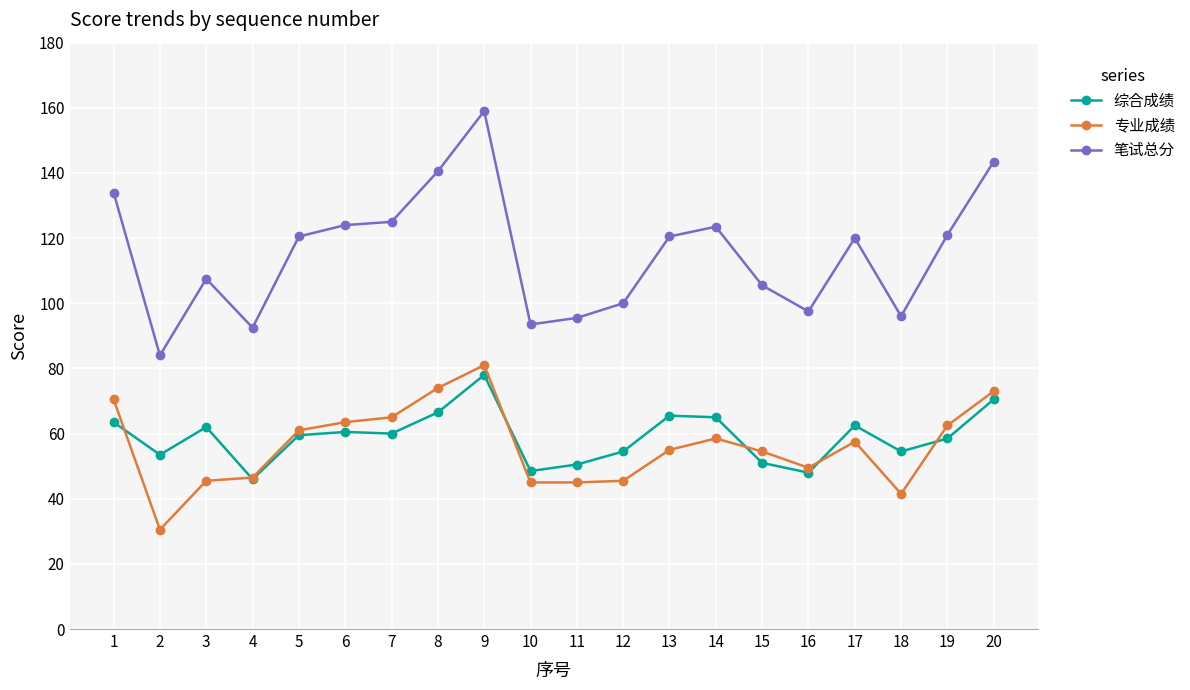

What value does the 笔试总分 series have at 20?

143.5